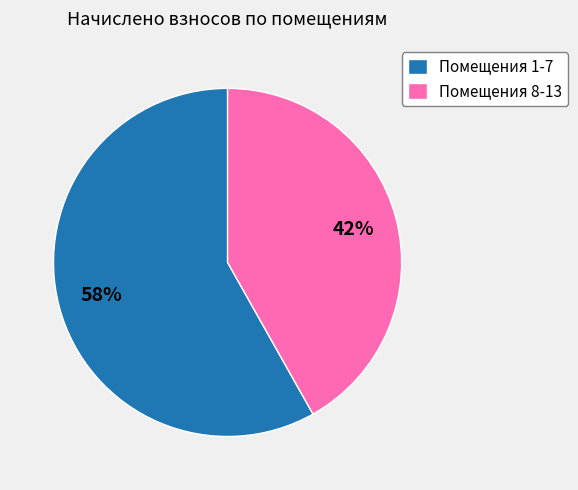

The Помещения 1-7 slice represents 50% of the pie. True or false?

False